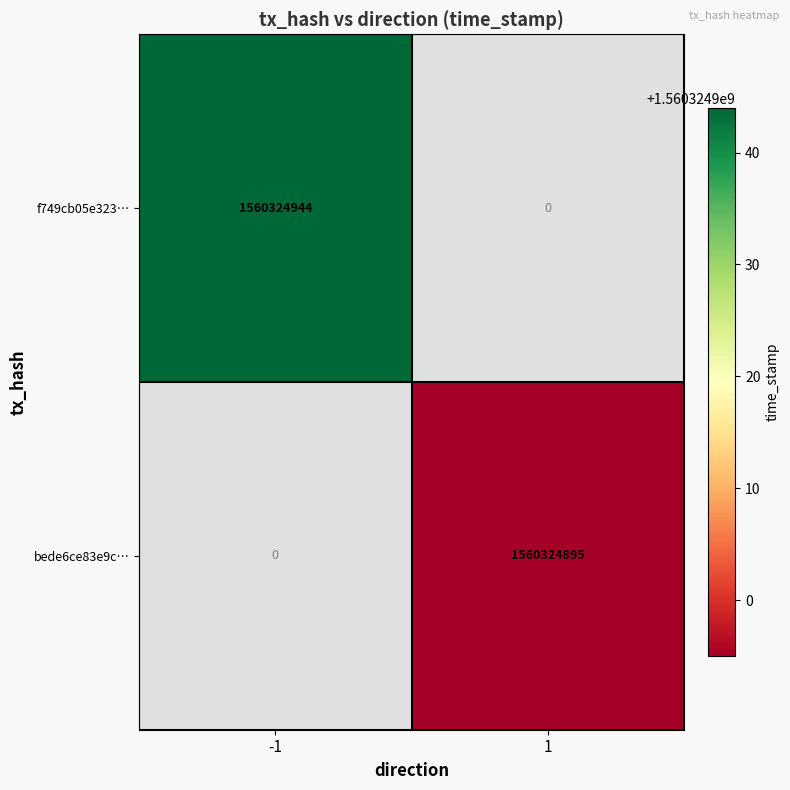

Is it true that f749cb05e32354466b3a2e884e771b9d62312f2 equals 1560324944 at -1?

True